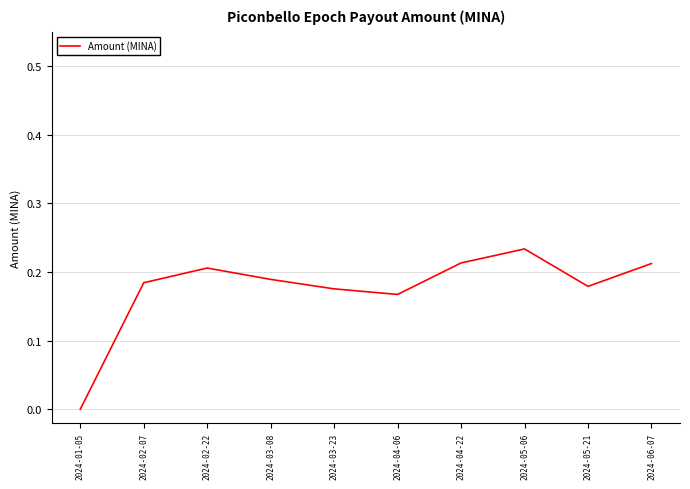

What position from the right is 2024-06-07?

1